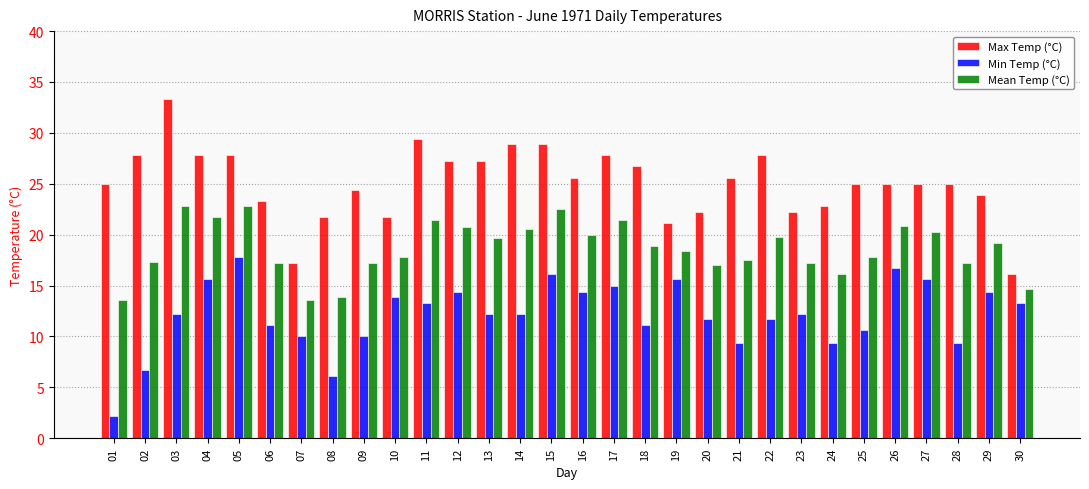

Which series changed the most between 02 and 18?

Min Temp (°C)